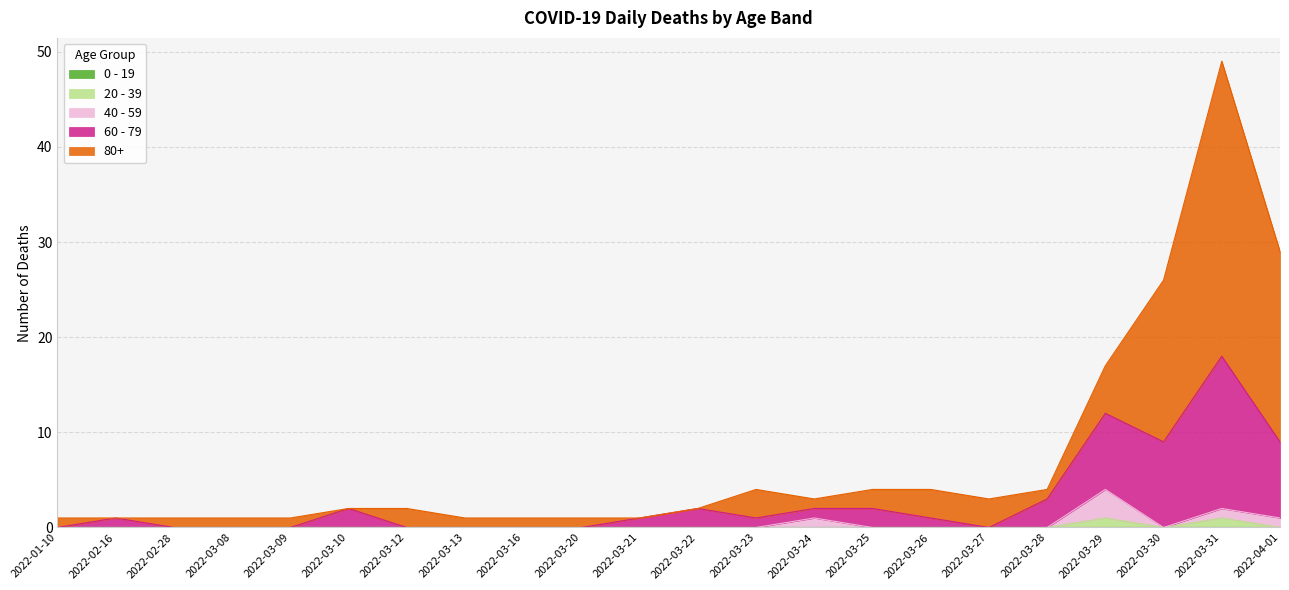

At which category does 20 - 39 reach its first local valley?

2022-03-30